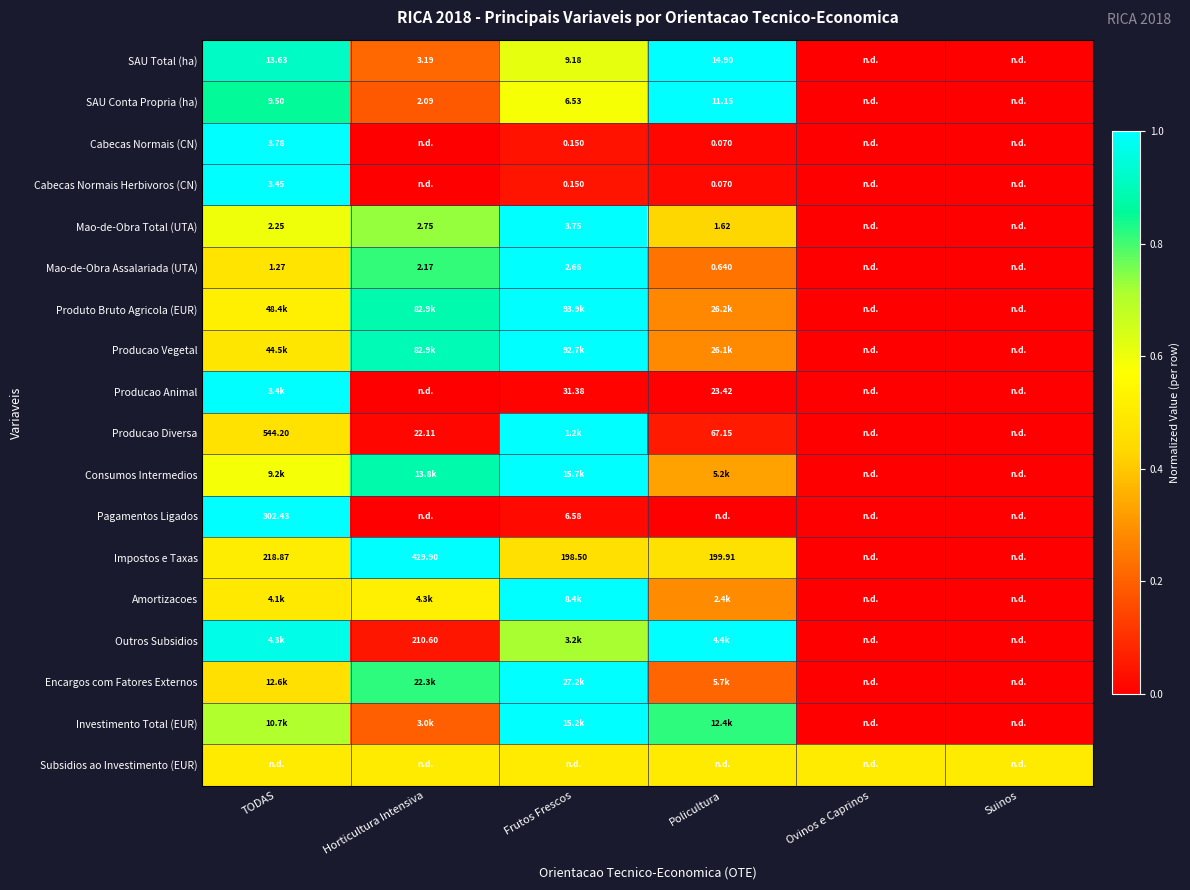

Is the value of Pagamentos Ligados at Frutos Frescos greater than the value of Cabecas Normais (CN) at Frutos Frescos?

Yes